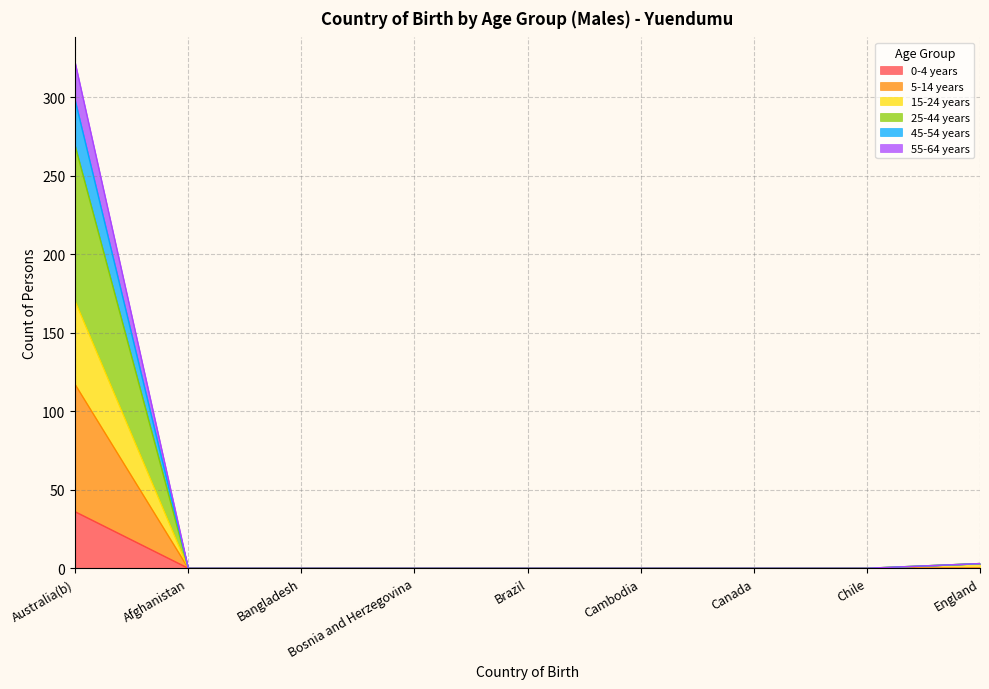

True or false: 55-64 years has more than 2 interior local peaks.

False